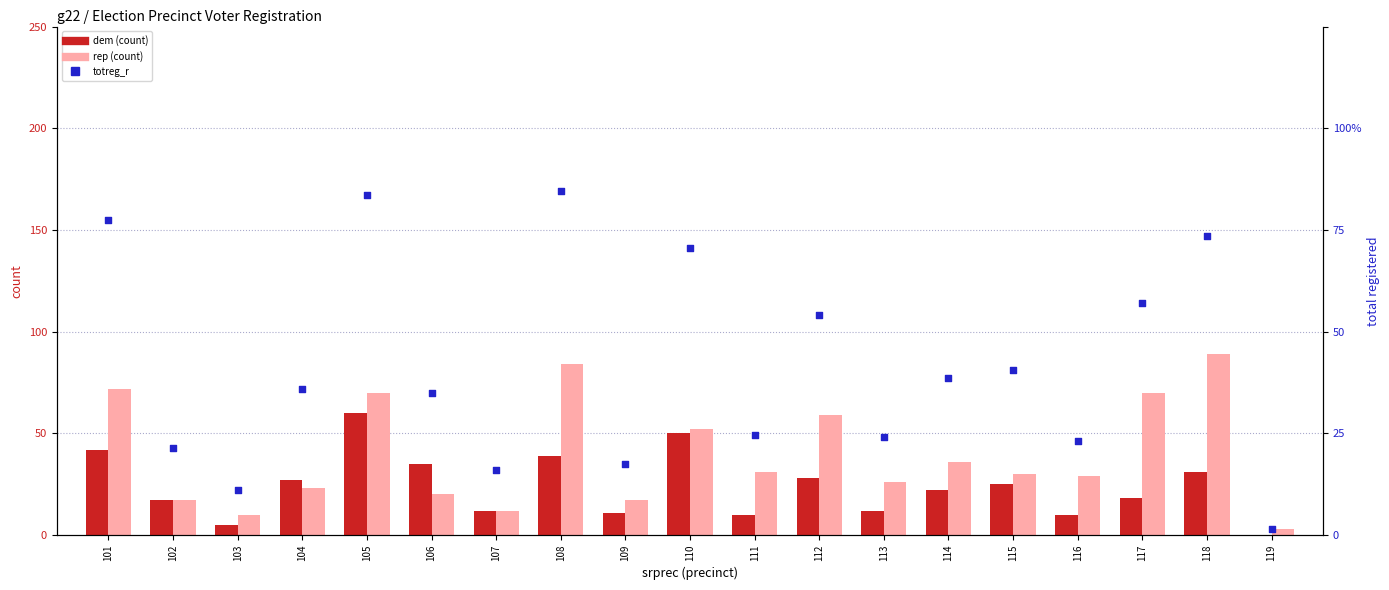

At how many categories does at least one series exceed 78?

8